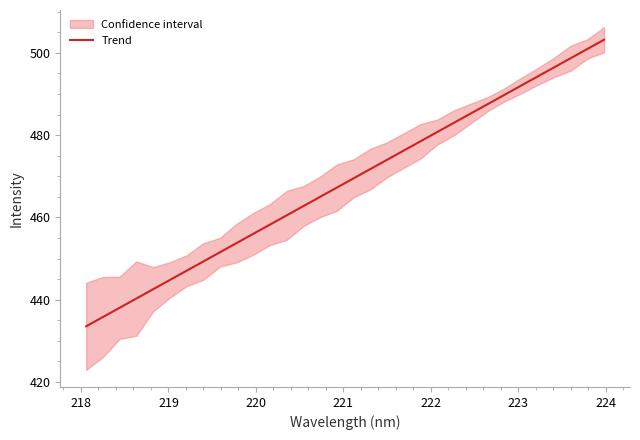

What is the lowest value of the Trend series?

433.5